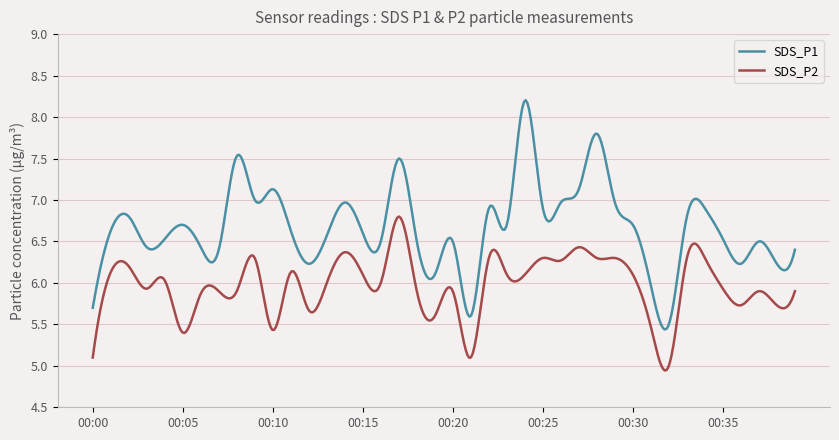

True or false: SDS_P2 and SDS_P1 cross at least once.

False